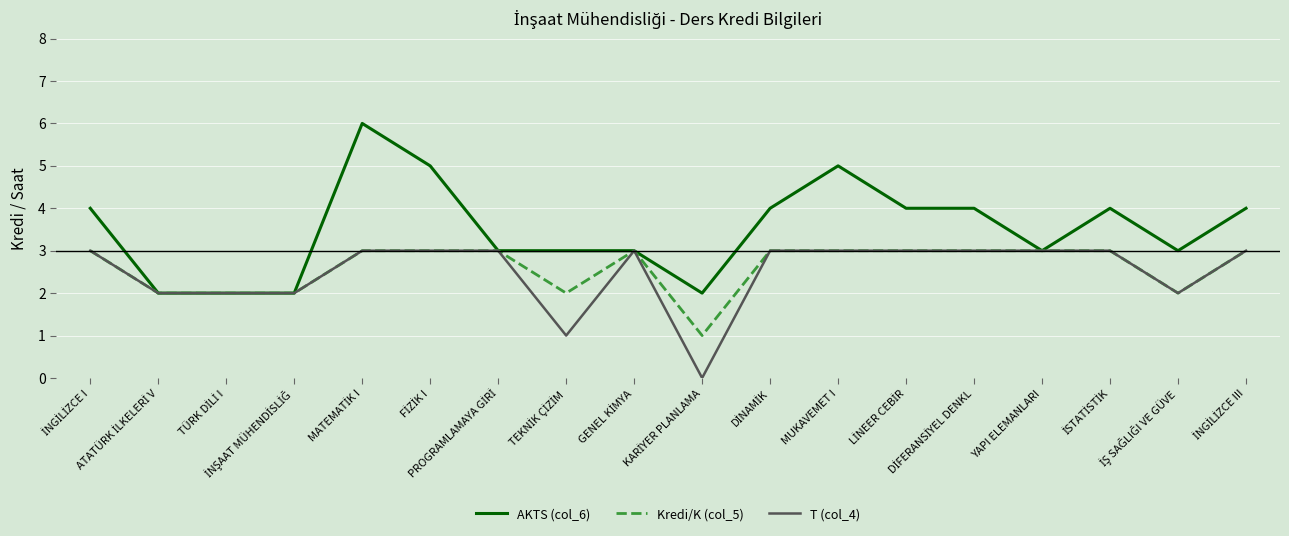

What is the label of the 12th point from the left?

MUKAVEMET I